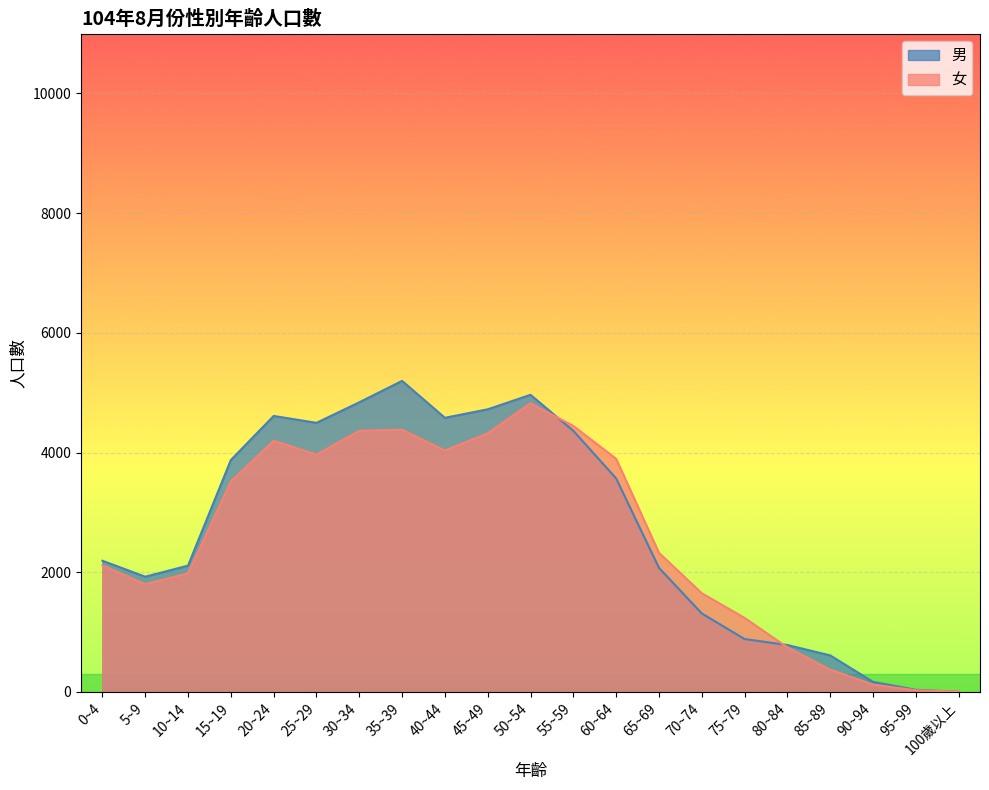

Between 30~34 and 100歲以上, which is larger?

30~34